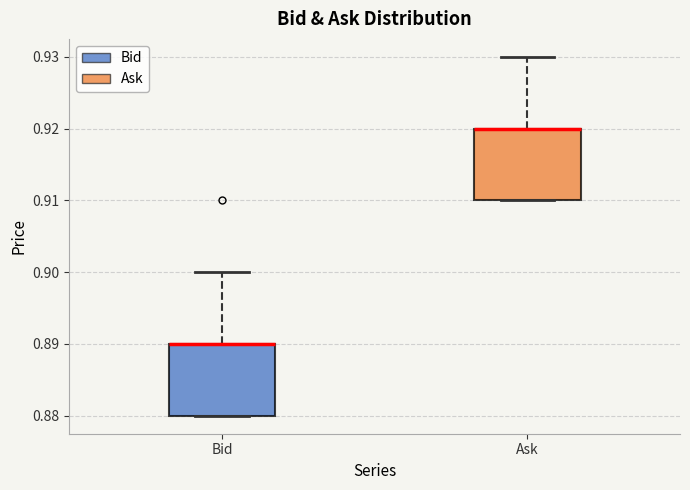

Reading left to right, transcribe this box plot: for each box, give where its median line is, the range the box spans, and where its two whiskers end, as read against the y-axis. The values are not printed on the chart, so give them approximately, as read against the axis.

Bid: median 0.89 (drawn on the box's upper edge), box 0.88 to 0.89, whiskers 0.88 to 0.90
Ask: median 0.92 (drawn on the box's upper edge), box 0.91 to 0.92, whiskers 0.91 to 0.93